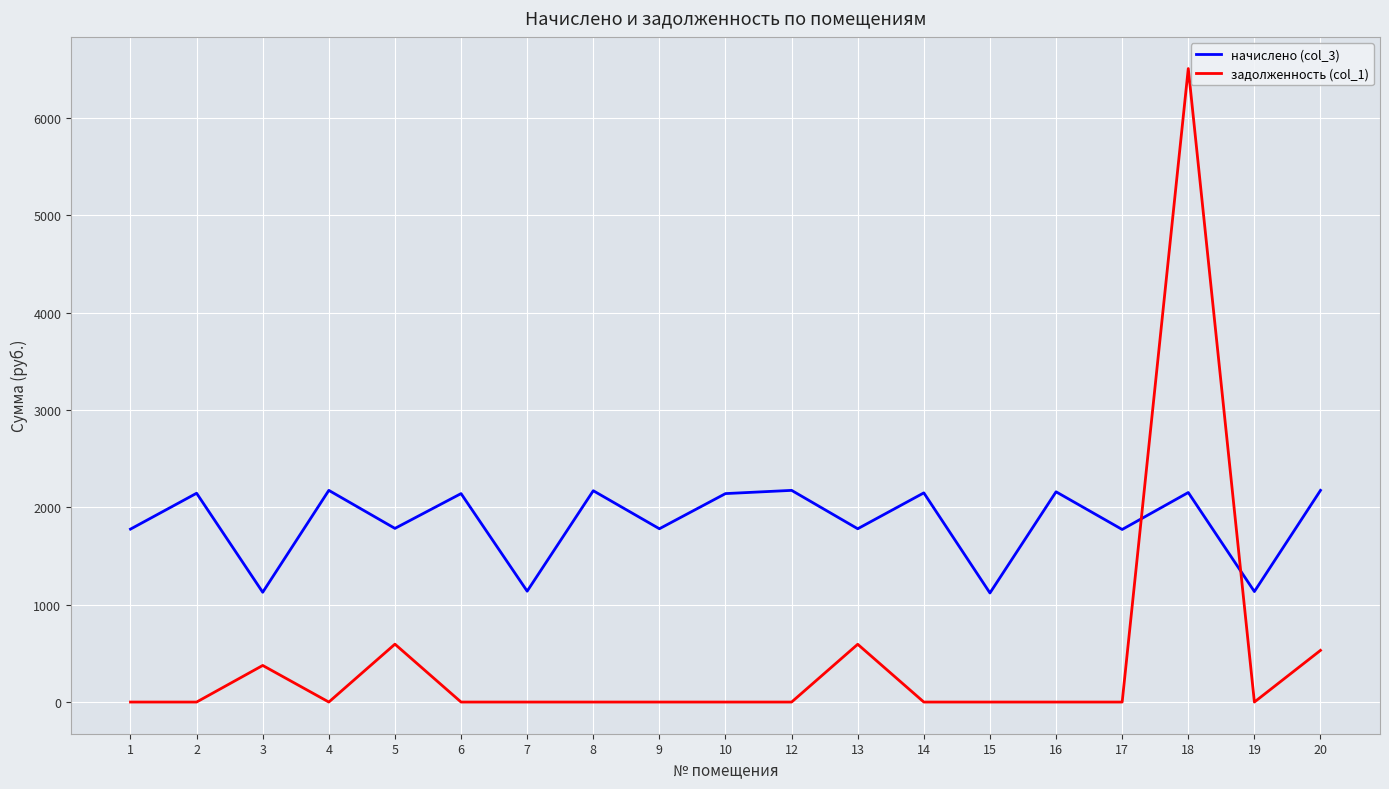

The value of задолженность (col_1) at 2 is 0.0. True or false?

True